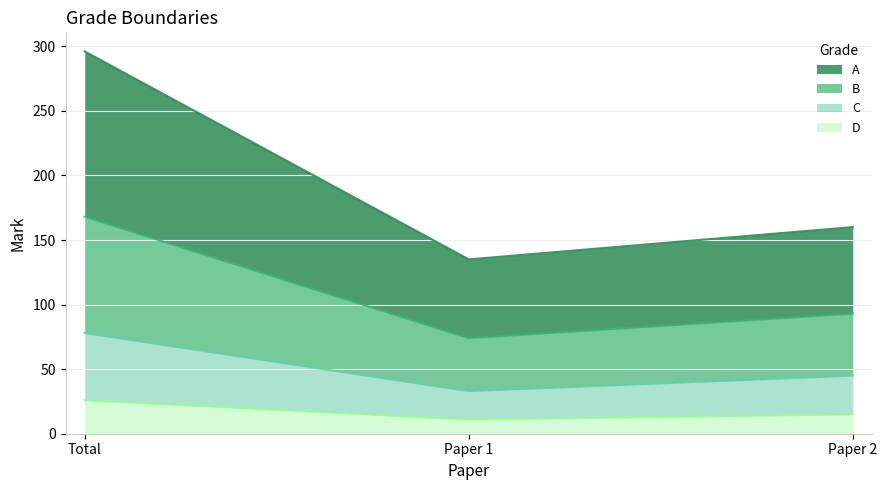

What is the average value of the D series?

17